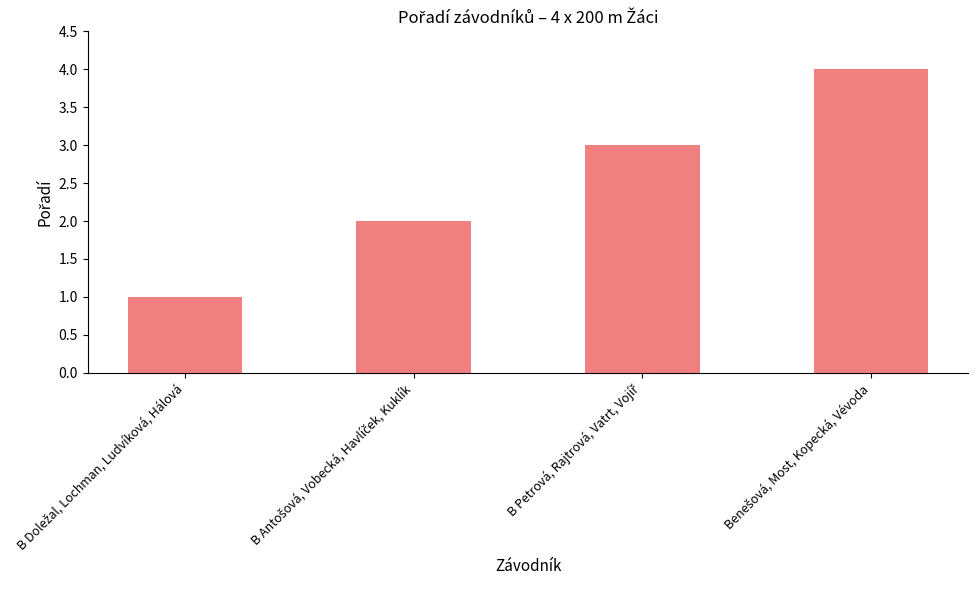

What is the maximum value shown in the chart?

4